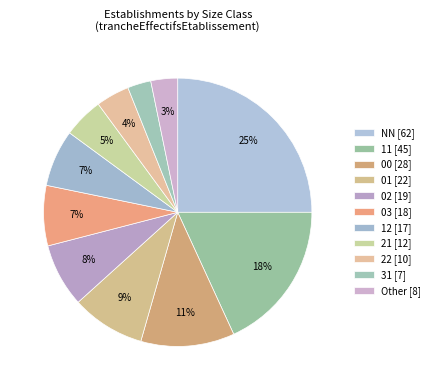

What percentage is the 02 slice, to the nearest percent?

8%